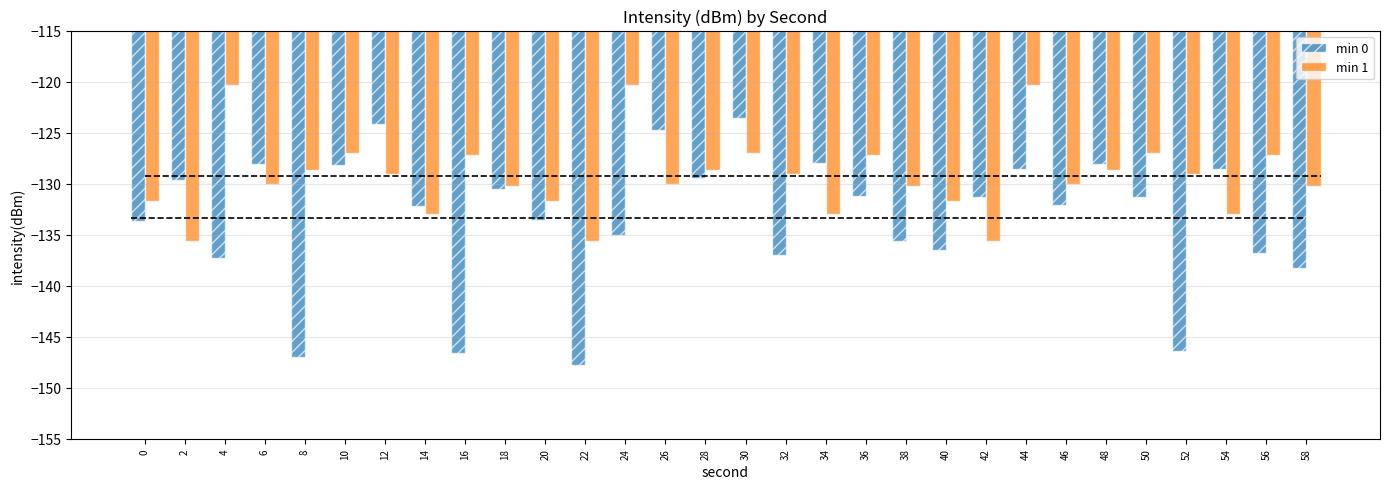

Which series has the largest total across all categories?

min 1